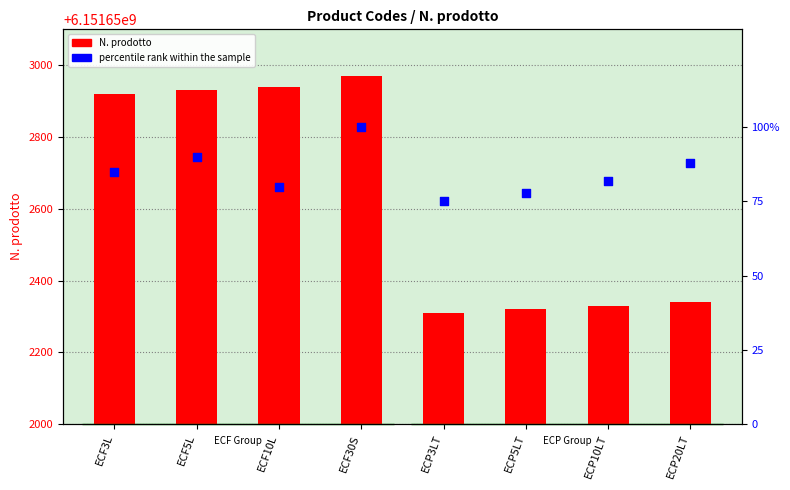

At how many categories does at least one series exceed 4520411122?

8